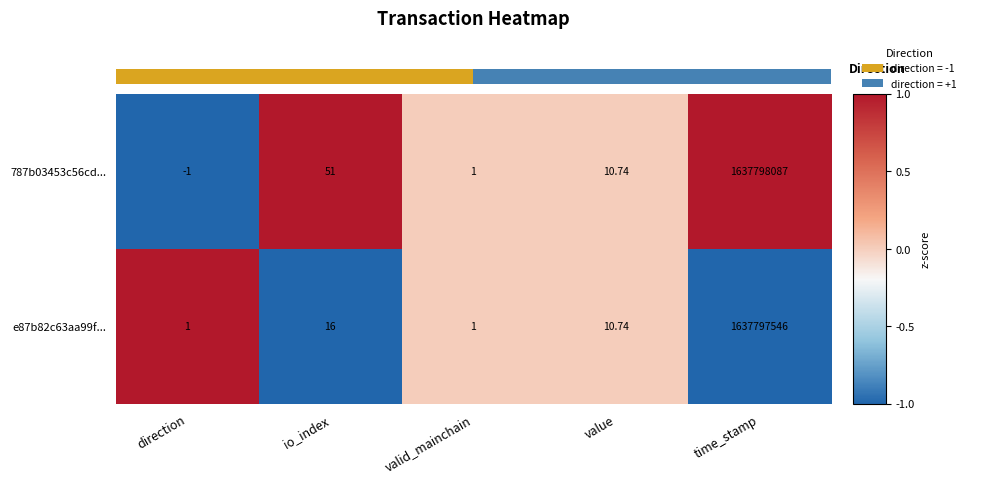

Where does the 787b03453c56cd... series first go above 10?

io_index